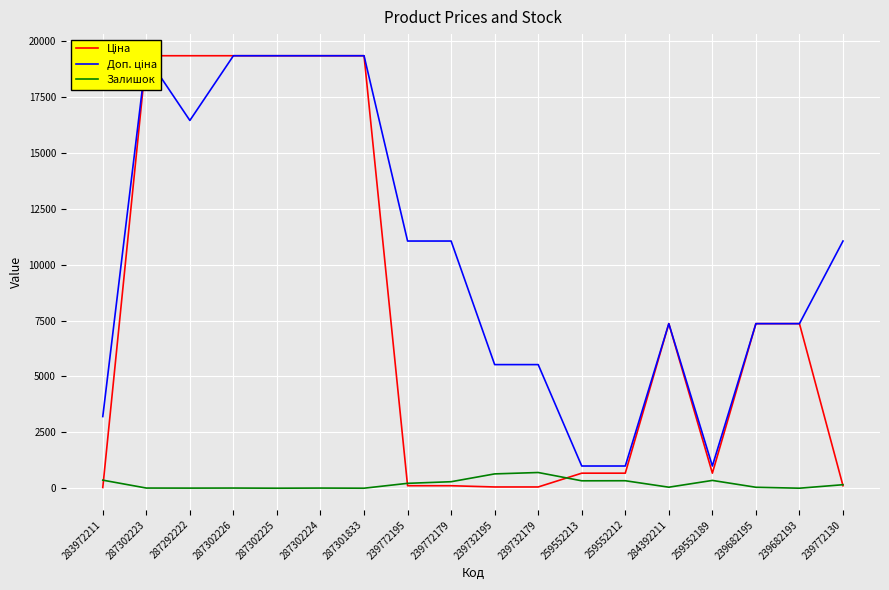

How many data points in Доп. ціна are less than 11055?

9